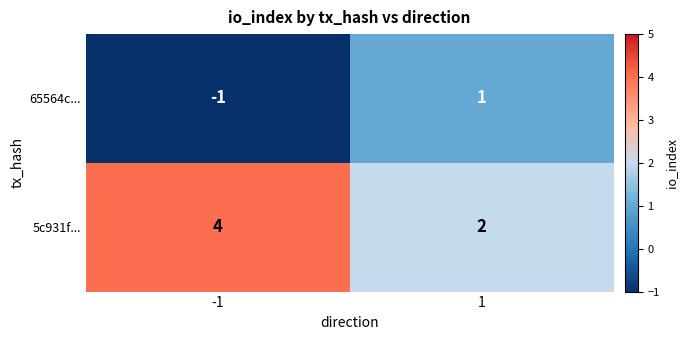

What is the spread (max minus min) of values at 1?

1